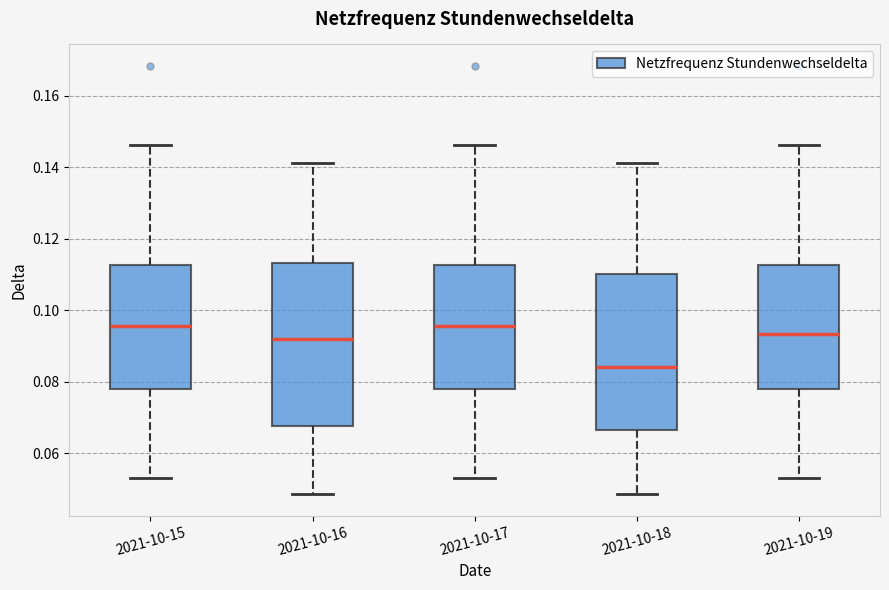

Reading left to right, read every box against the y-axis: the position of its median line, the range the box covers, and the ends of its whiskers. The values are not printed on the chart, so give them approximately, as read against the axis.

2021-10-15: median 0.096, box 0.078 to 0.112, whiskers 0.054 to 0.146
2021-10-16: median 0.092, box 0.068 to 0.114, whiskers 0.048 to 0.142
2021-10-17: median 0.096, box 0.078 to 0.112, whiskers 0.054 to 0.146
2021-10-18: median 0.084, box 0.066 to 0.110, whiskers 0.048 to 0.142
2021-10-19: median 0.094, box 0.078 to 0.112, whiskers 0.054 to 0.146